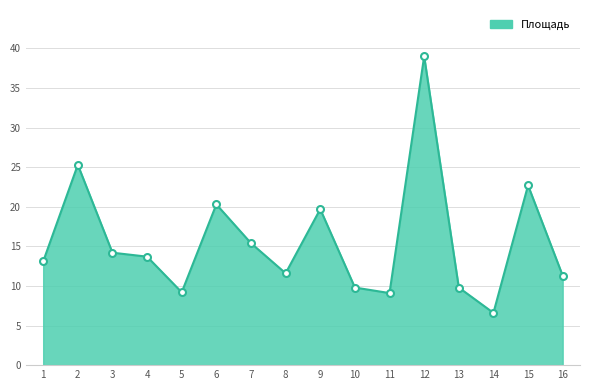

How many categories are shown in the chart?

16